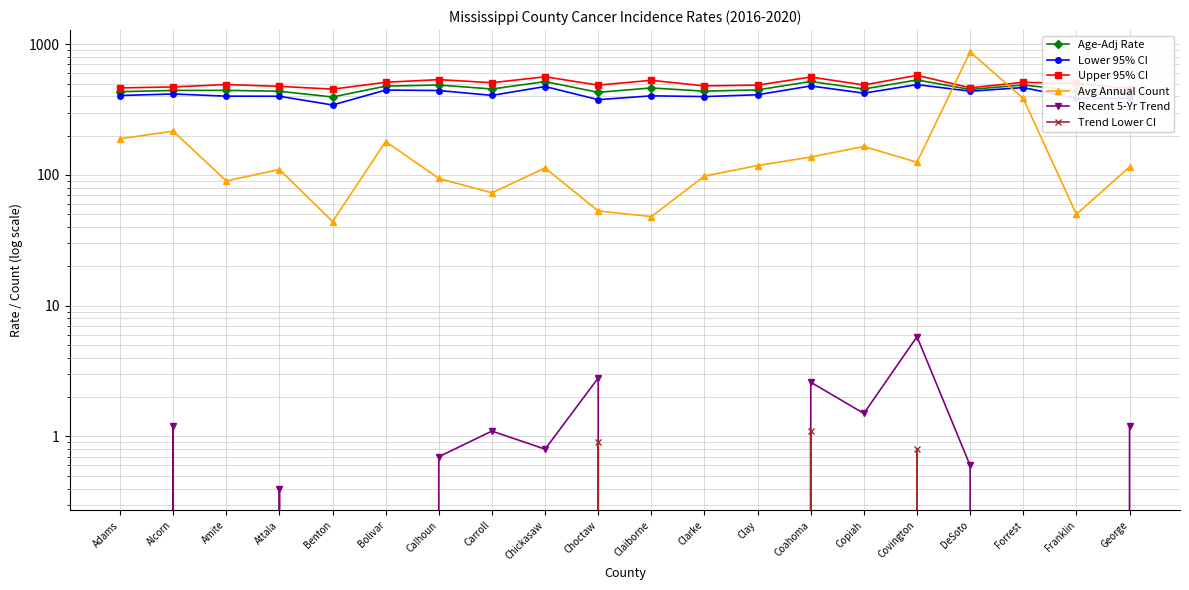

What is the label of the 13th point from the right?

Carroll